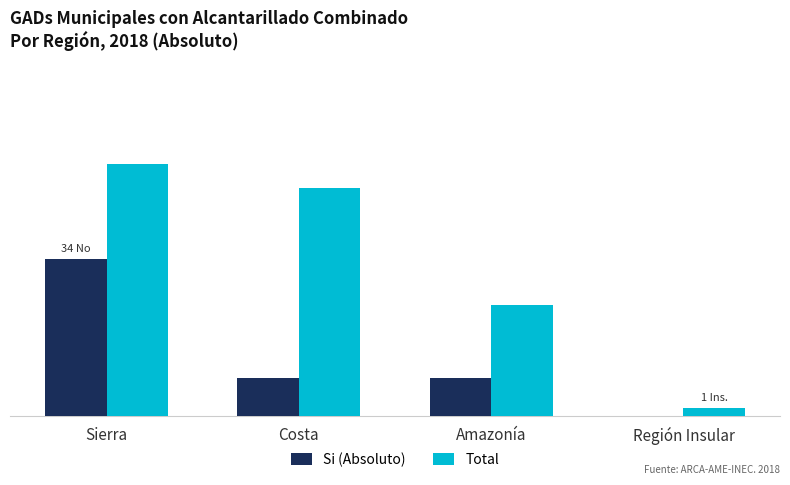

At Región Insular, list the series in order from smallest to largest.

Si (Absoluto), Total